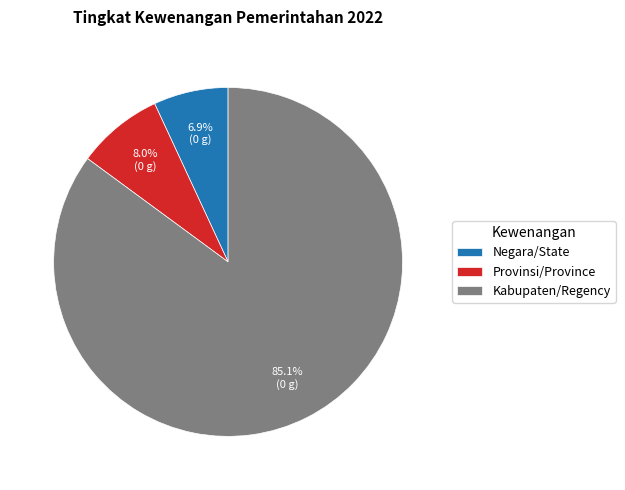

What is the largest slice in the pie chart?

Kabupaten/Regency